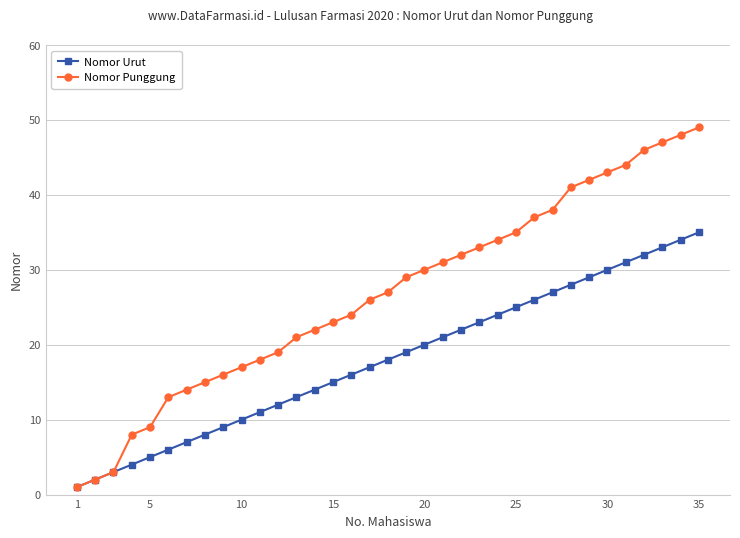

Which series has the largest range (max minus min)?

Nomor Punggung